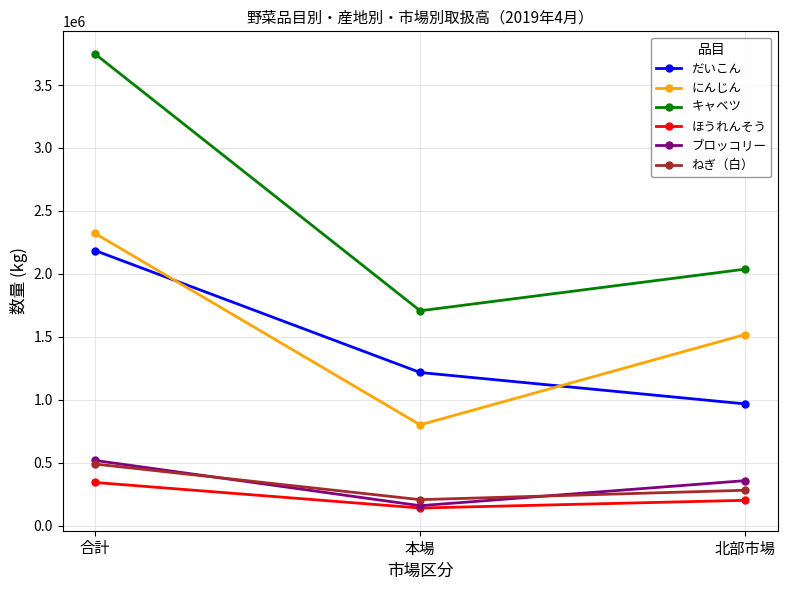

How many series are shown in this chart?

6